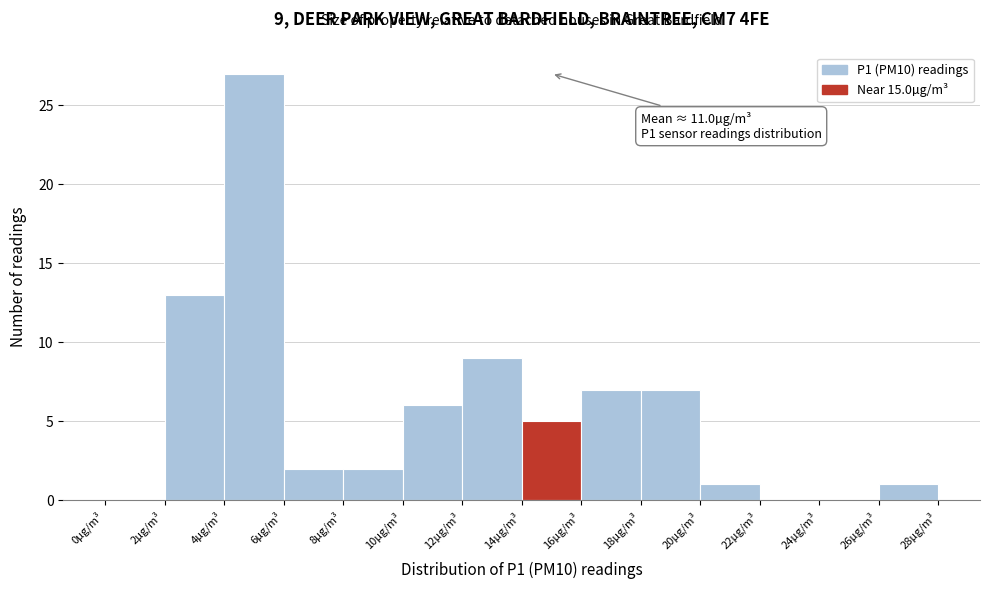

Which range on the x-axis has the tallest bar?

4 to 6